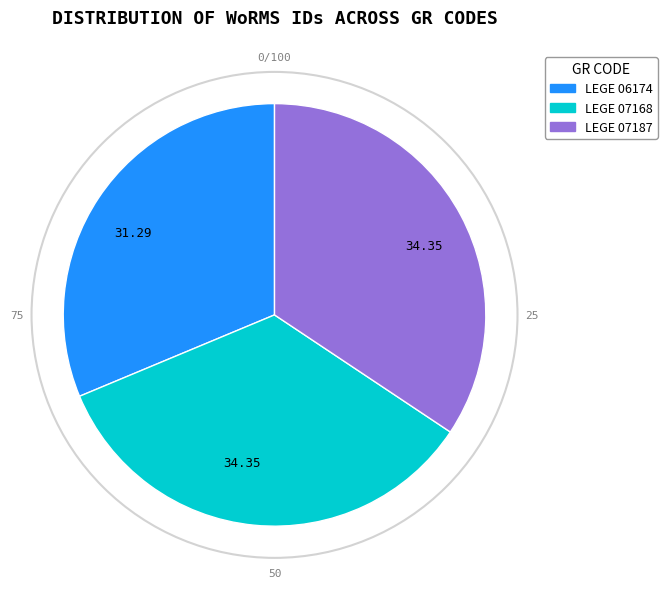

Count the number of slices in the pie.

3